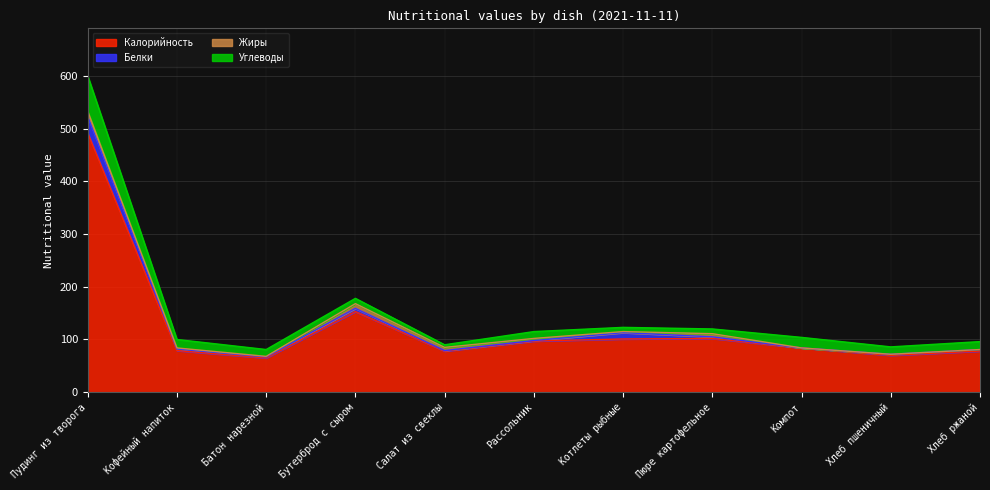

Reading left to right, transcribe all the data shown in this chart.

Калорийность: Пудинг из творога=492	Кофейный напиток=79	Батон нарезной=65	Бутерброд с сыром=153	Салат из свеклы=78	Рассольник=97	Котлеты рыбные=101	Пюре картофельное=102	Компот=84	Хлеб пшеничный=70	Хлеб ржаной=78
Белки: Пудинг из творога=31	Кофейный напиток=3	Батон нарезной=2	Бутерброд с сыром=6	Салат из свеклы=1	Рассольник=1	Котлеты рыбные=12	Пюре картофельное=3	Компот=0	Хлеб пшеничный=2	Хлеб ржаной=3
Жиры: Пудинг из творога=10	Кофейный напиток=2	Батон нарезной=1	Бутерброд с сыром=9	Салат из свеклы=6	Рассольник=4	Котлеты рыбные=2	Пюре картофельное=6	Компот=0	Хлеб пшеничный=0	Хлеб ржаной=0
Углеводы: Пудинг из творога=67	Кофейный напиток=16	Батон нарезной=13	Бутерброд с сыром=10	Салат из свеклы=5	Рассольник=13	Котлеты рыбные=8	Пюре картофельное=9	Компот=20	Хлеб пшеничный=14	Хлеб ржаной=15